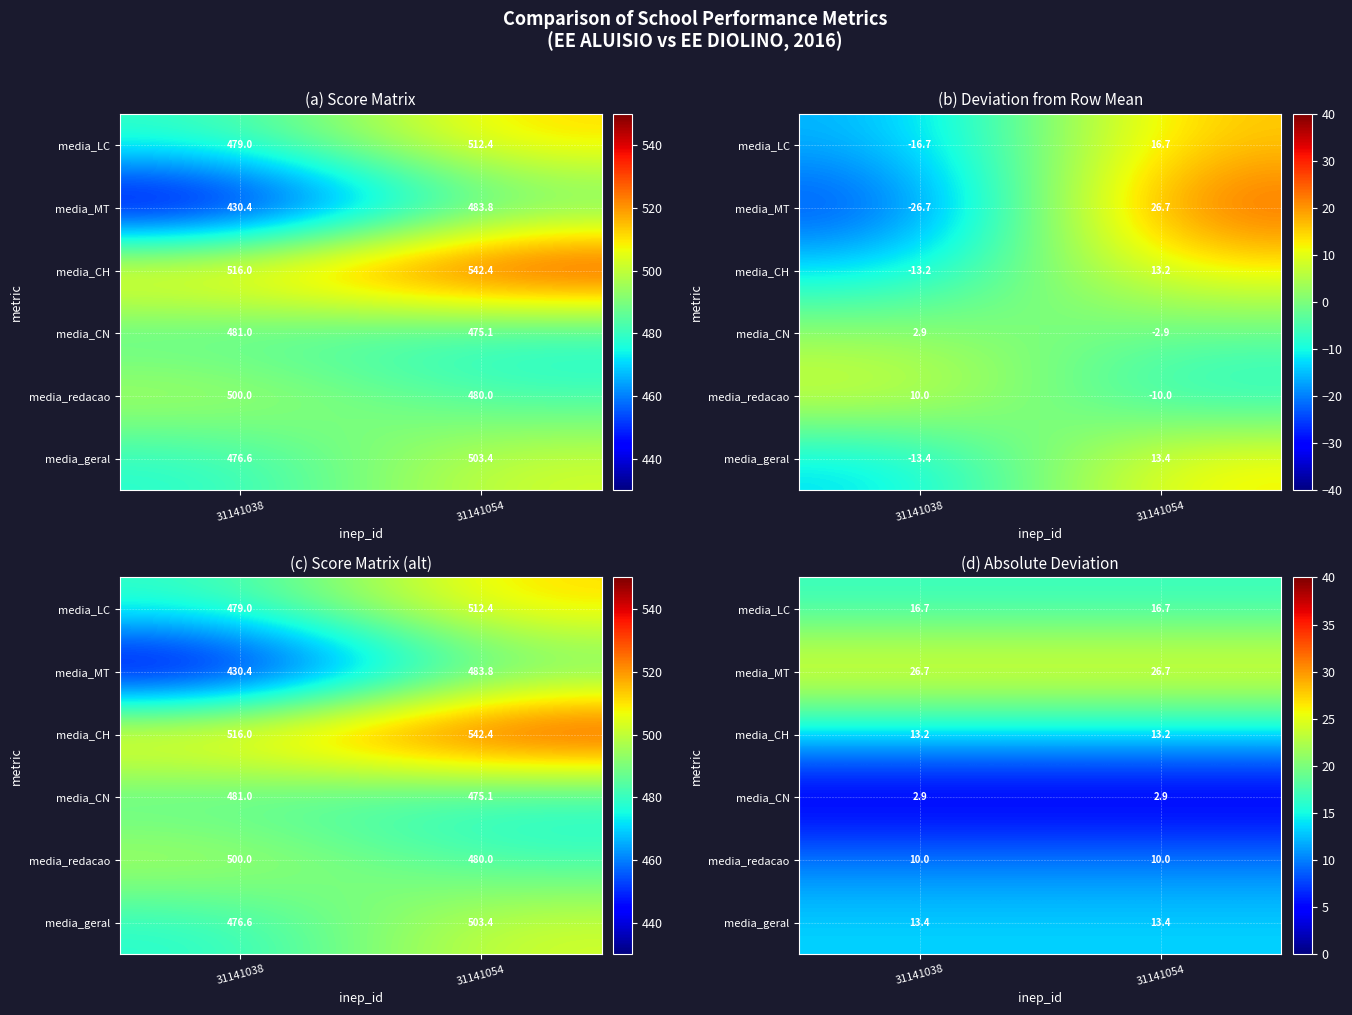

True or false: media_LC has a value of 23.2 at 31141038.

False